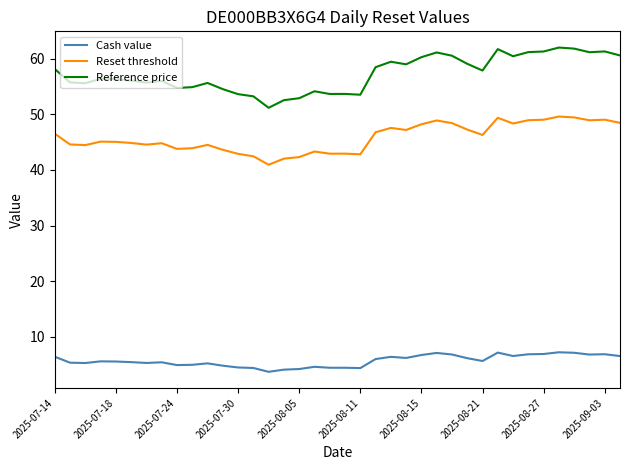

True or false: Reference price and Reset threshold cross at least once.

False